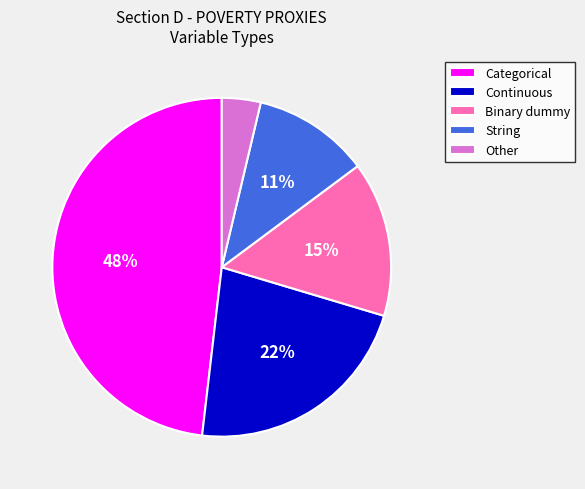

How many slices are in this pie chart?

5